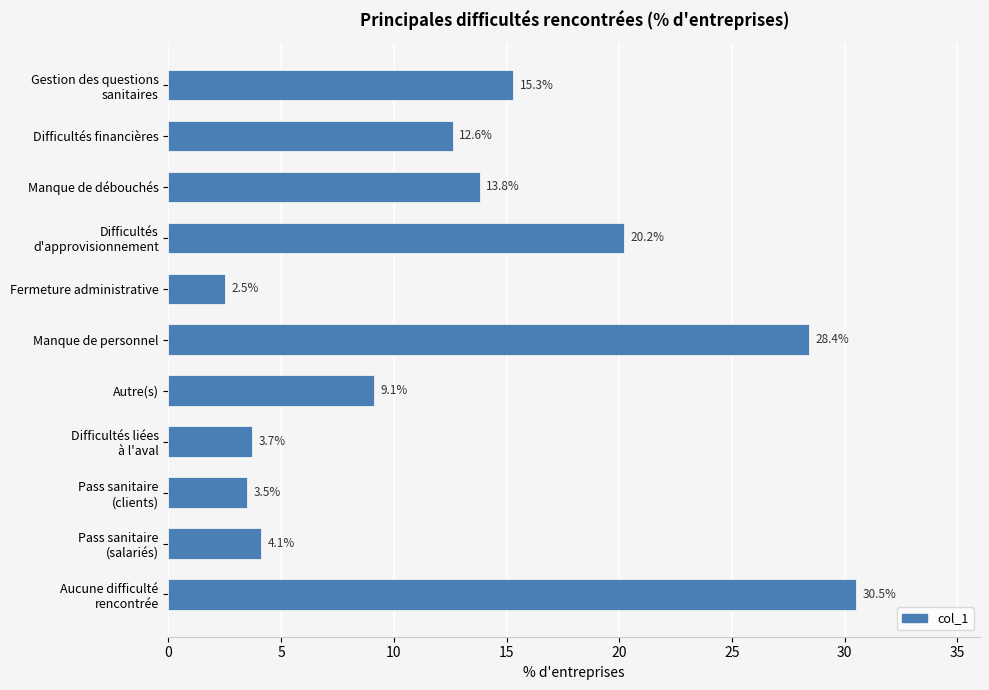

What position from the top is Difficultés financières?

2